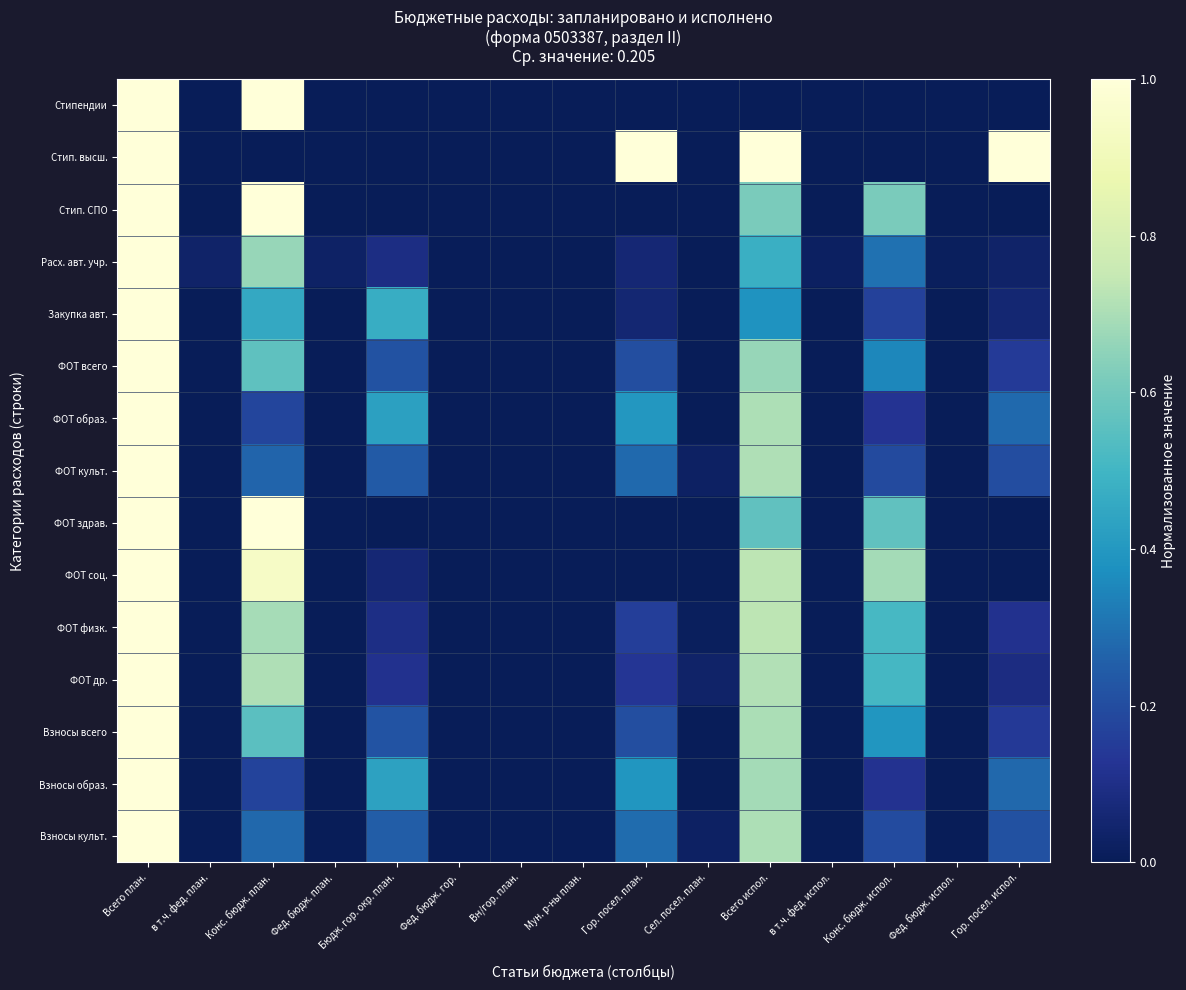

What is the greatest value displayed?

1.0